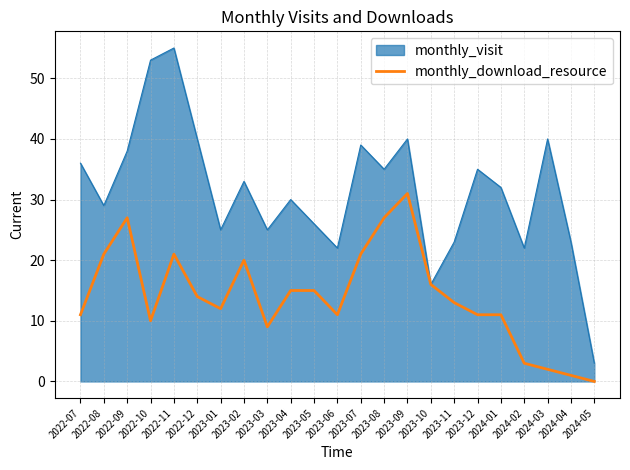

What position from the left is 2023-02?

8